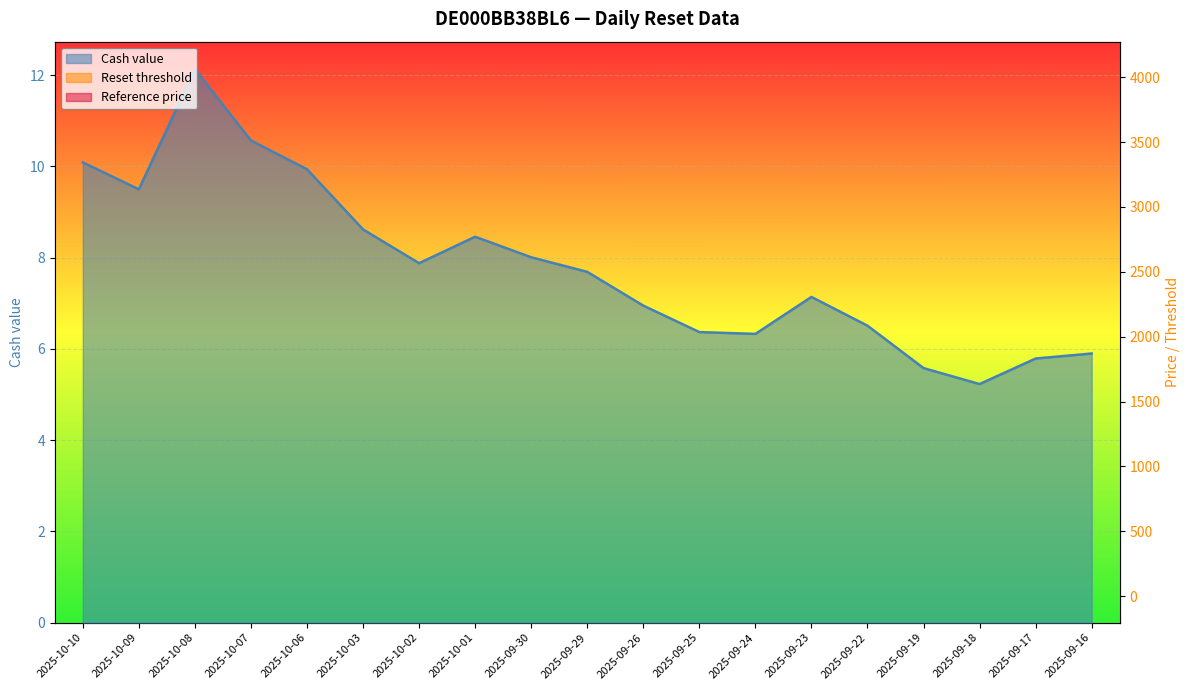

Reading left to right, what are all the values shown in this chart?

Cash value: 2025-10-10=10.1	2025-10-09=9.5	2025-10-08=12.1	2025-10-07=10.6	2025-10-06=9.9	2025-10-03=8.6	2025-10-02=7.9	2025-10-01=8.5	2025-09-30=8.0	2025-09-29=7.7	2025-09-26=7.0	2025-09-25=6.4	2025-09-24=6.3	2025-09-23=7.1	2025-09-22=6.5	2025-09-19=5.6	2025-09-18=5.2	2025-09-17=5.8	2025-09-16=5.9
Reset threshold: 2025-10-10=3640.4	2025-10-09=3615.1	2025-10-08=3704.2	2025-10-07=3644.0	2025-10-06=3618.4	2025-10-03=3557.1	2025-10-02=3520.0	2025-10-01=3546.7	2025-09-30=3524.6	2025-09-29=3508.2	2025-09-26=3466.2	2025-09-25=3431.7	2025-09-24=3429.0	2025-09-23=3472.3	2025-09-22=3435.3	2025-09-19=3372.3	2025-09-18=3347.3	2025-09-17=3383.2	2025-09-16=3389.8
Reference price: 2025-10-10=4000.4	2025-10-09=3972.6	2025-10-08=4070.5	2025-10-07=4004.4	2025-10-06=3976.3	2025-10-03=3908.9	2025-10-02=3868.1	2025-10-01=3897.5	2025-09-30=3873.2	2025-09-29=3855.2	2025-09-26=3809.0	2025-09-25=3771.1	2025-09-24=3768.1	2025-09-23=3815.7	2025-09-22=3775.1	2025-09-19=3705.8	2025-09-18=3678.3	2025-09-17=3717.8	2025-09-16=3725.1